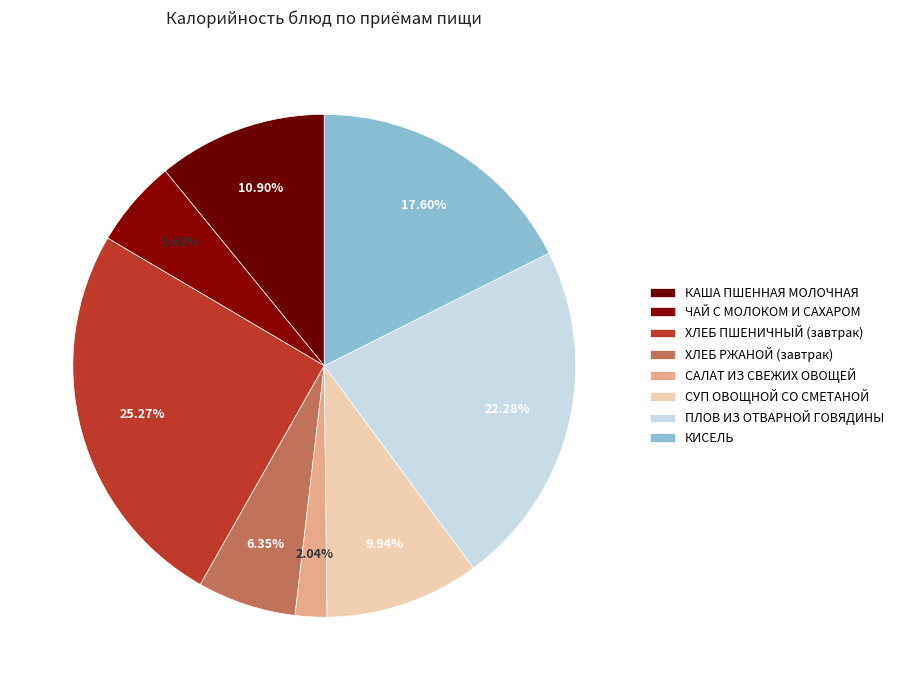

The СУП ОВОЩНОЙ СО СМЕТАНОЙ slice represents 10% of the pie. True or false?

True